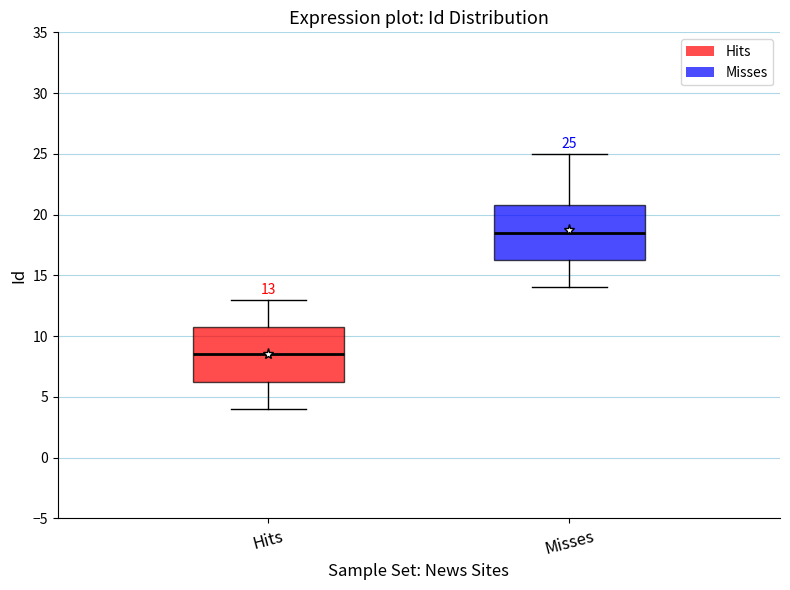

Which box's median line is the highest?

Misses